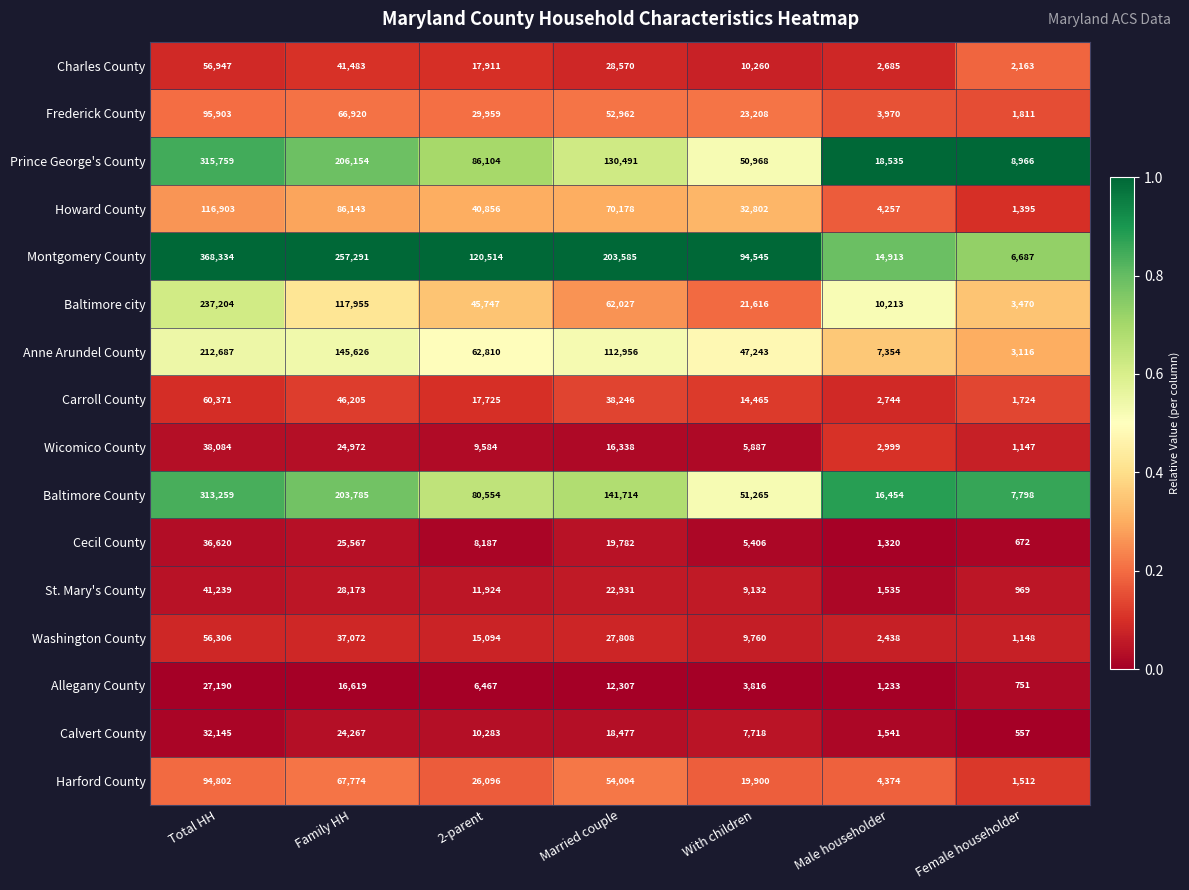

The value of Wicomico County at 2-parent is 9584. True or false?

True